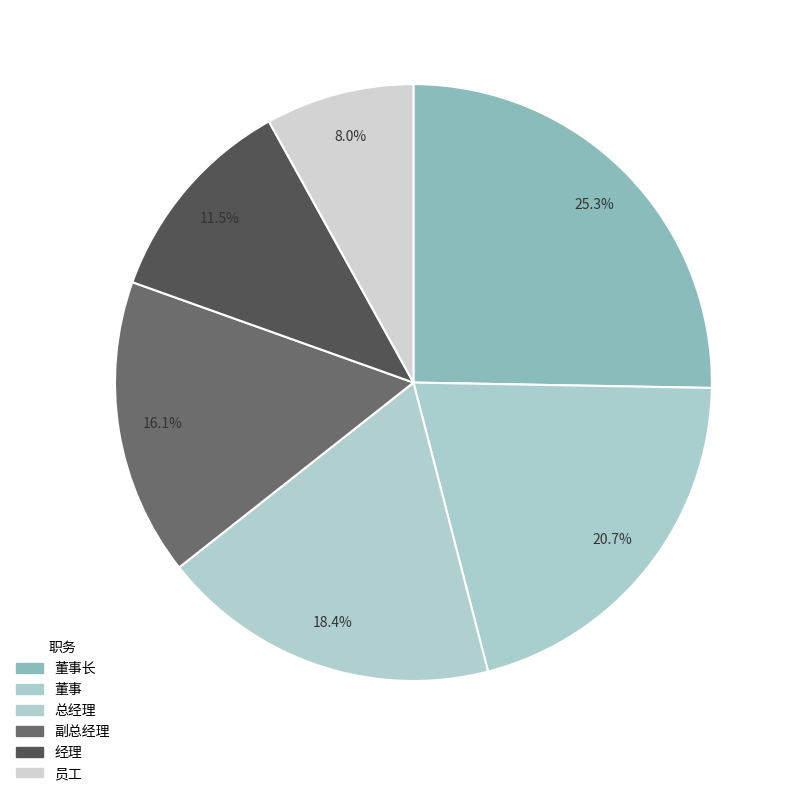

What is the total percentage of 董事 and 员工?

28.7%